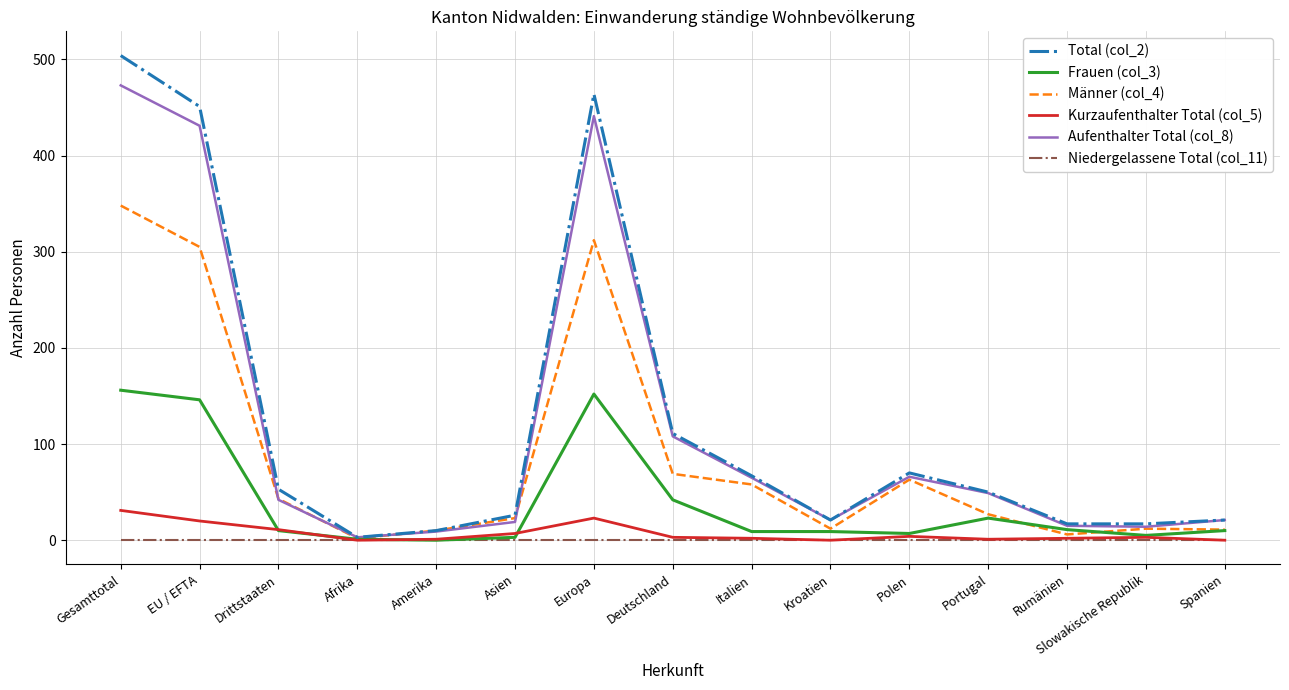

The value of Niedergelassene Total (col_11) at Spanien is 0. True or false?

True